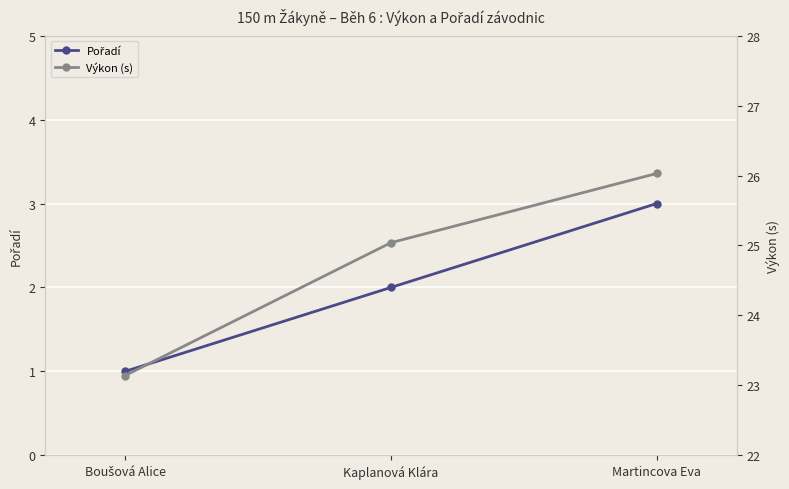

Reading left to right, transcribe all the data shown in this chart.

Pořadí: Boušová Alice=1.0	Kaplanová Klára=2.0	Martincova Eva=3.0
Výkon (s): Boušová Alice=23.1	Kaplanová Klára=25.0	Martincova Eva=26.0